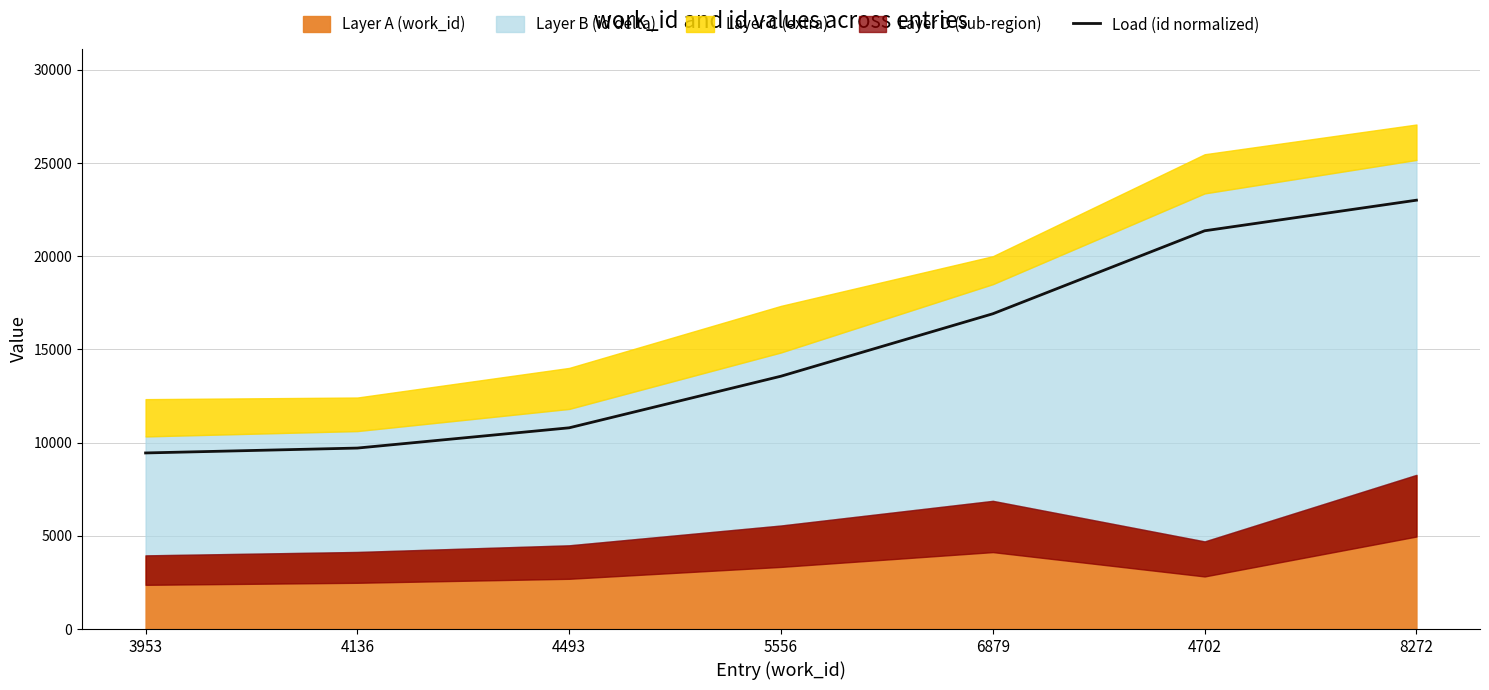

The value at 5556 is 13567.9. True or false?

True